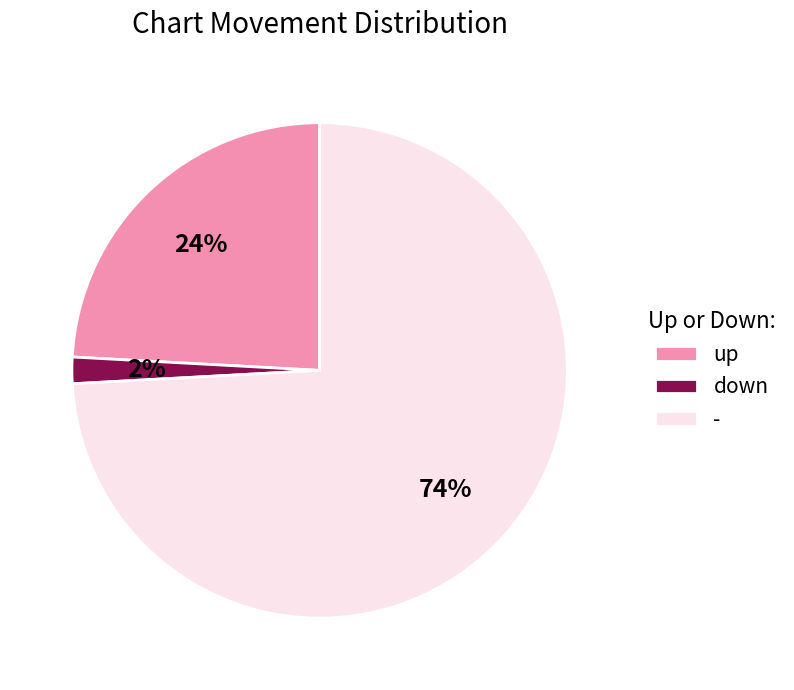

True or false: down accounts for 2% of the total.

True